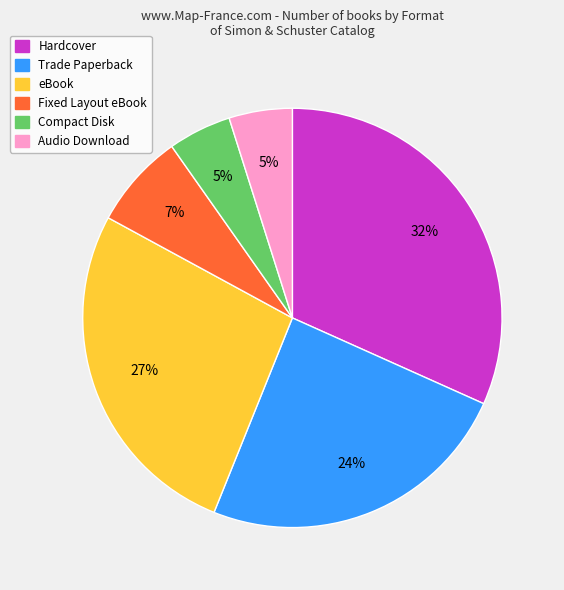

Is the sum of eBook and Trade Paperback greater than half?

Yes